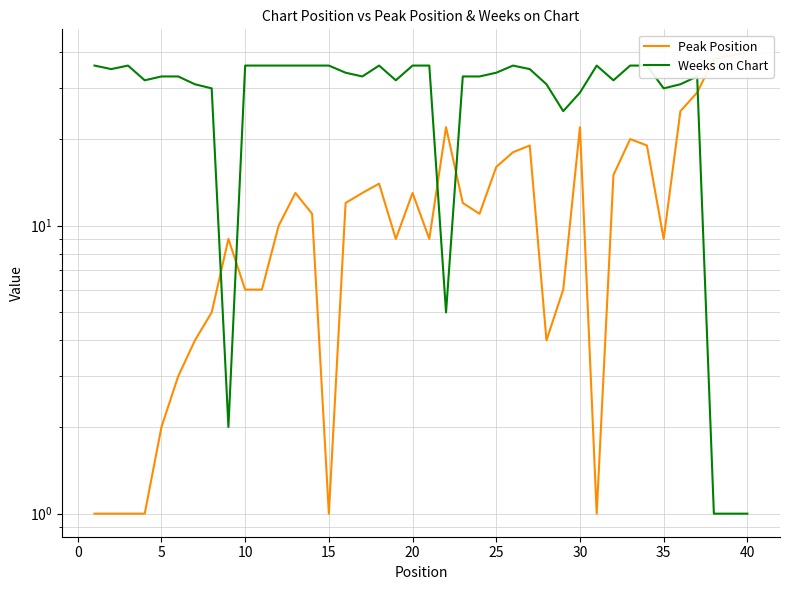

Does the chart display data point markers on the line(s)?

No